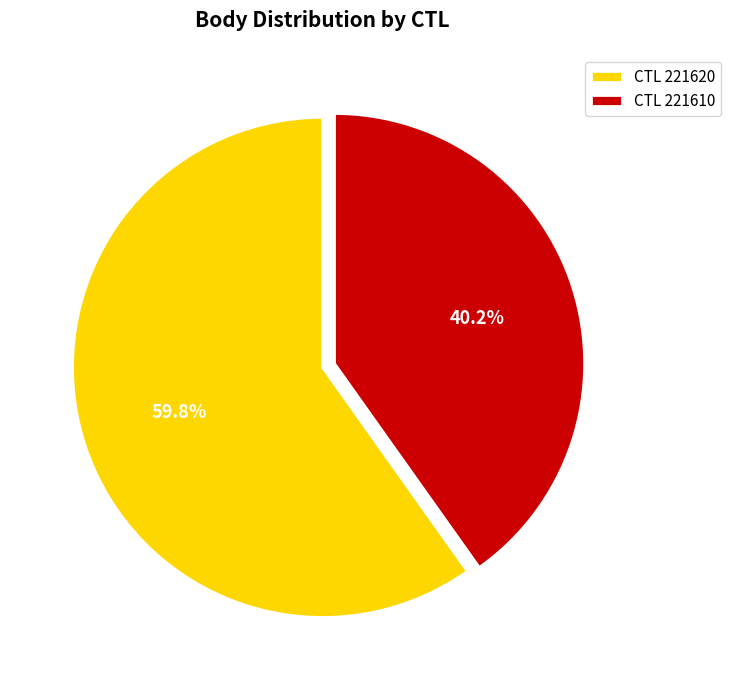

How many segments does this pie chart have?

2